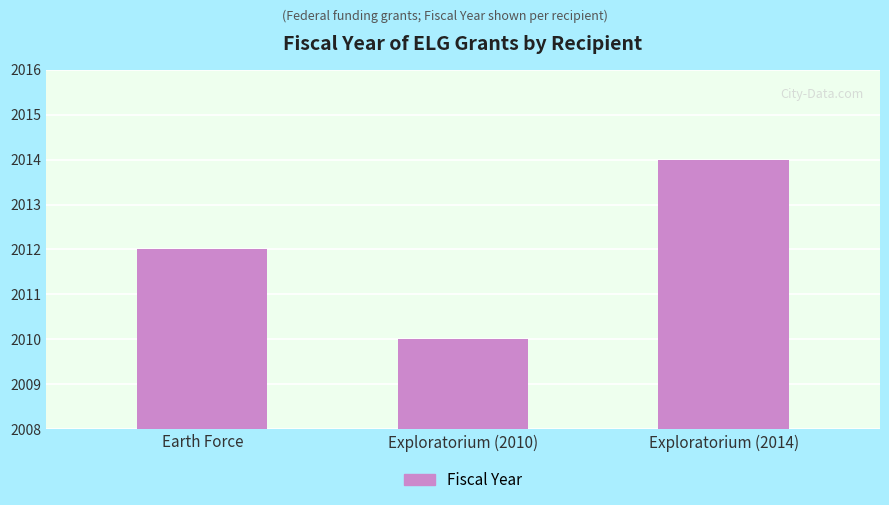

What is the difference between the values at Exploratorium (2010) and Exploratorium (2014)?

4